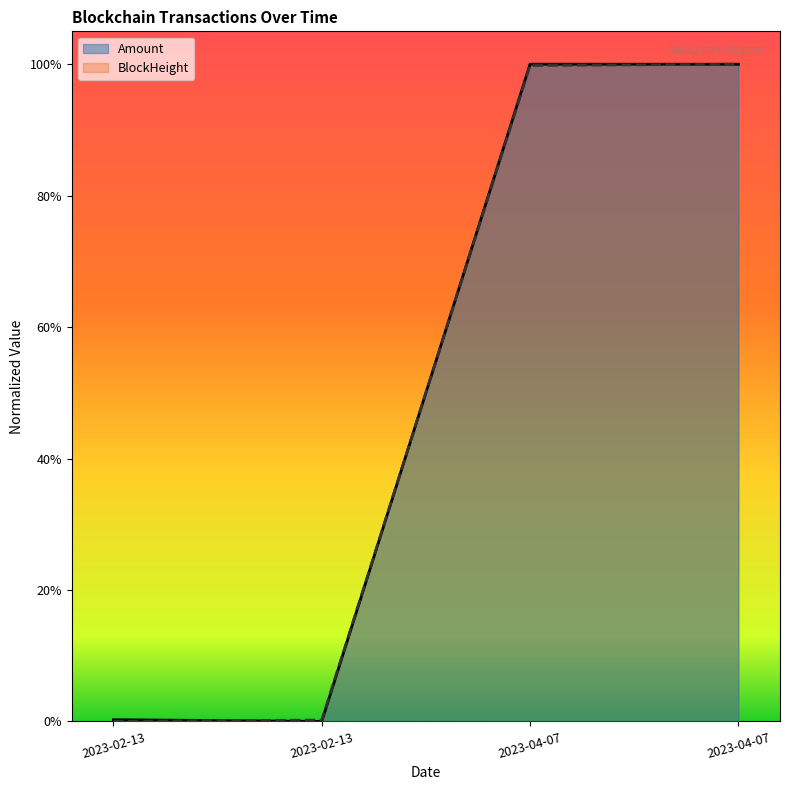

What is the difference between the maximum and minimum values in the Amount series?

1.0